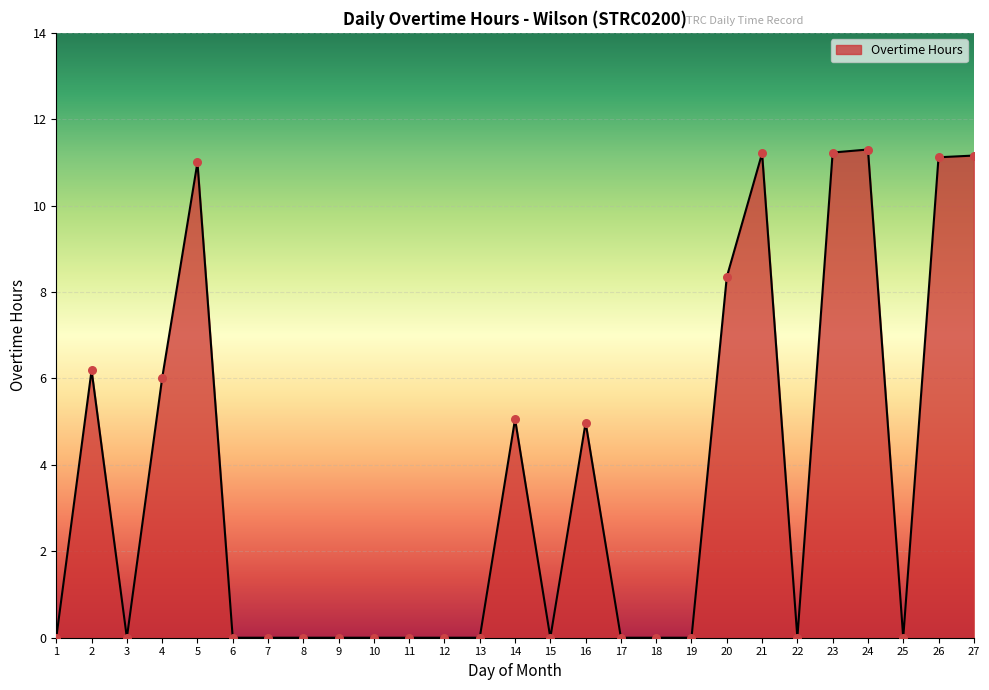

Between 16 and 18, which is larger?

16